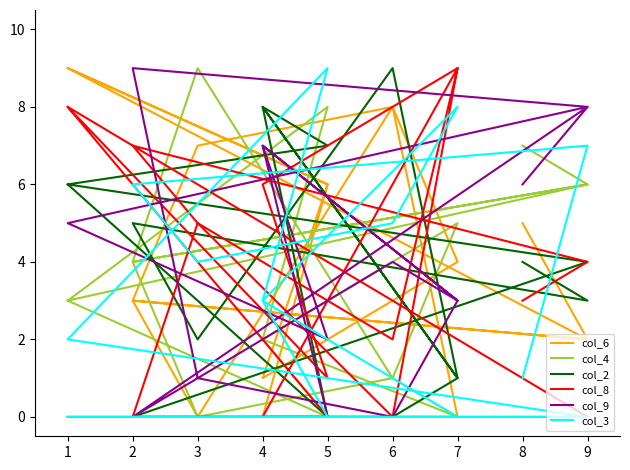

Reading left to right, what are all the values shown in this chart?

col_6: 0=9	1=6	2=0	3=0	4=8	5=0	6=3	7=2	8=9	9=6	10=1	11=4	12=8	13=7	14=3	15=2	16=5
col_4: 0=3	1=0	2=2	3=0	4=1	5=0	6=4	7=6	8=3	9=8	10=2	11=5	12=1	13=9	14=4	15=6	16=7
col_2: 0=6	1=0	2=8	3=1	4=0	5=0	6=0	7=4	8=6	9=7	10=8	11=1	12=9	13=2	14=5	15=3	16=4
col_8: 0=8	1=0	2=0	3=9	4=0	5=5	6=0	7=0	8=8	9=1	10=6	11=9	12=2	13=5	14=7	15=4	16=3
col_9: 0=0	1=0	2=7	3=3	4=0	5=1	6=0	7=8	8=5	9=2	10=7	11=3	12=4	13=1	14=9	15=8	16=6
col_3: 0=0	1=0	2=3	3=0	4=0	5=0	6=0	7=0	8=2	9=9	10=3	11=8	12=5	13=4	14=6	15=7	16=1